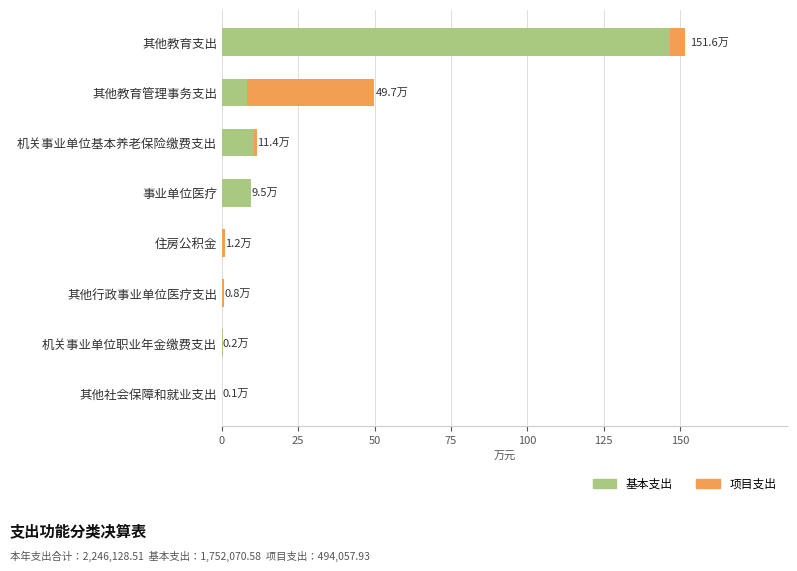

What are all the series names shown in the legend?

基本支出, 项目支出